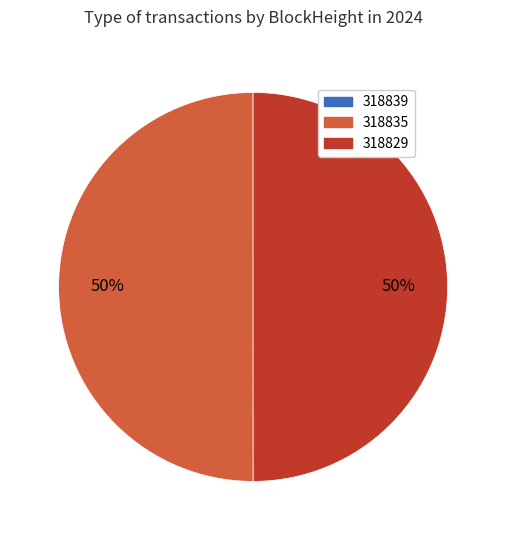

To the nearest percent, what is the average slice percentage?

33%